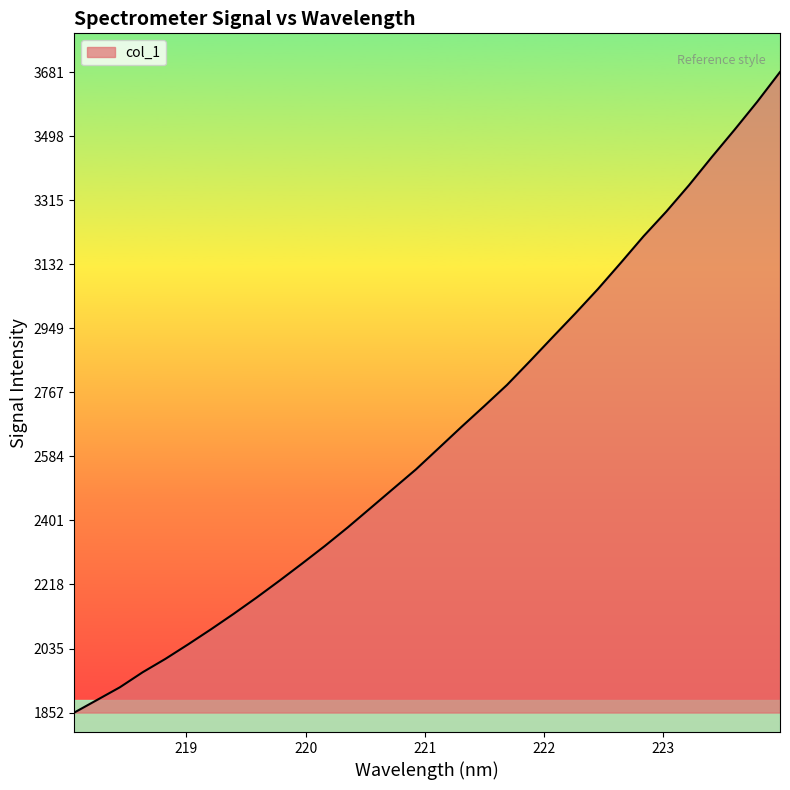

What is the minimum value shown in the chart?

1852.5